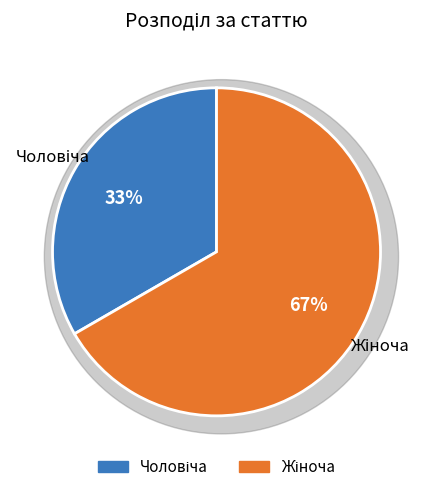

Which slice is the largest?

Жіноча